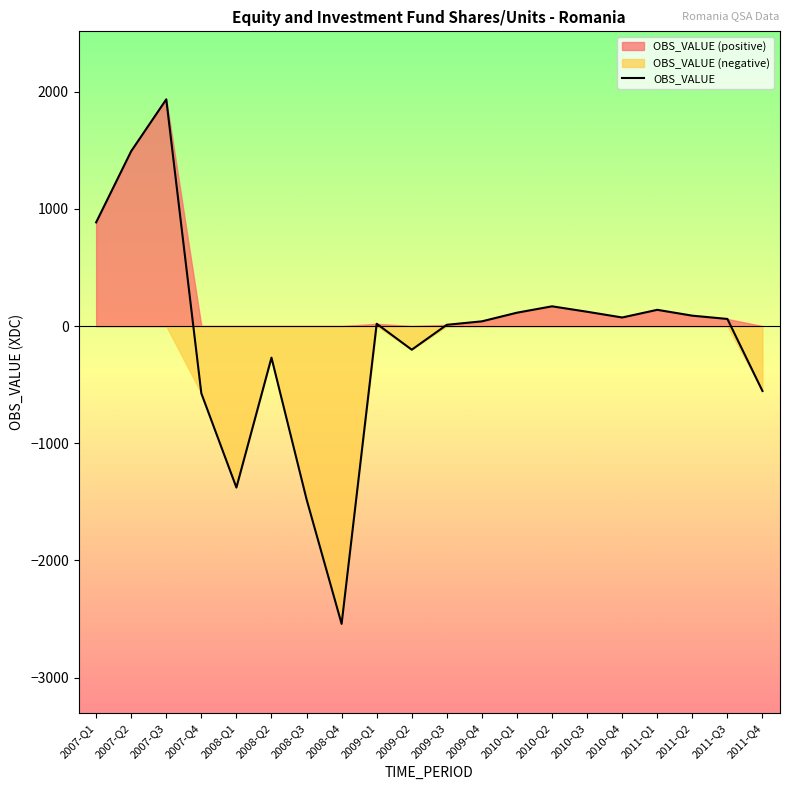

The value at 2010-Q4 is 20.3. True or false?

False